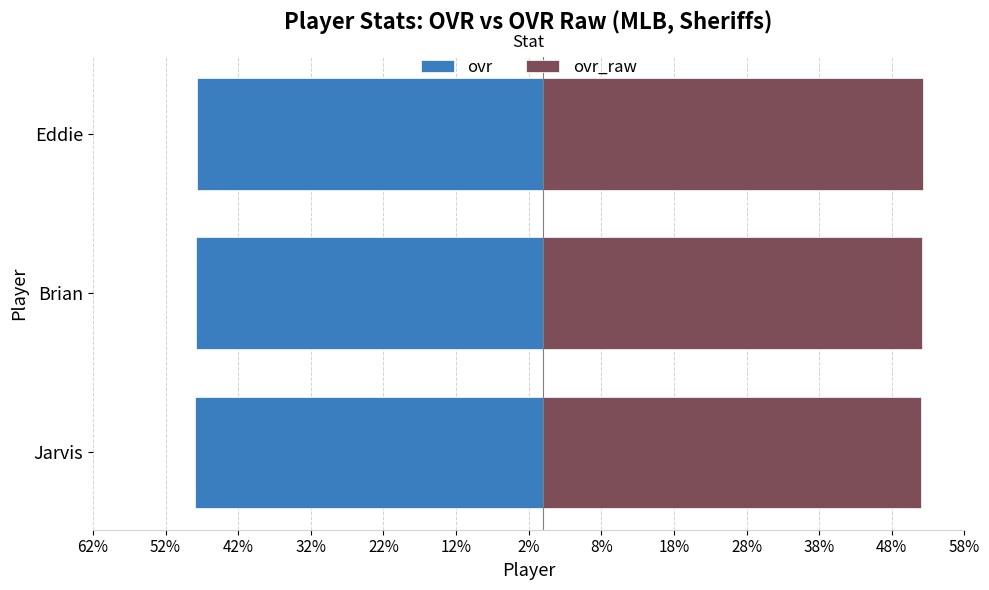

List the series in order of their overall mean, highest first.

ovr_raw, ovr